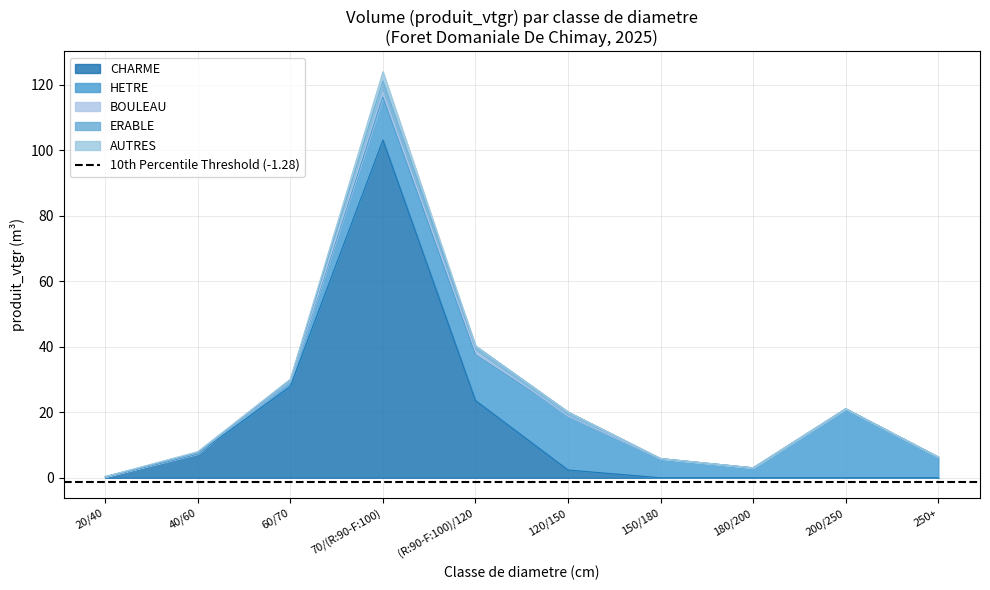

Where is CHARME nearest to the value 51?

60/70